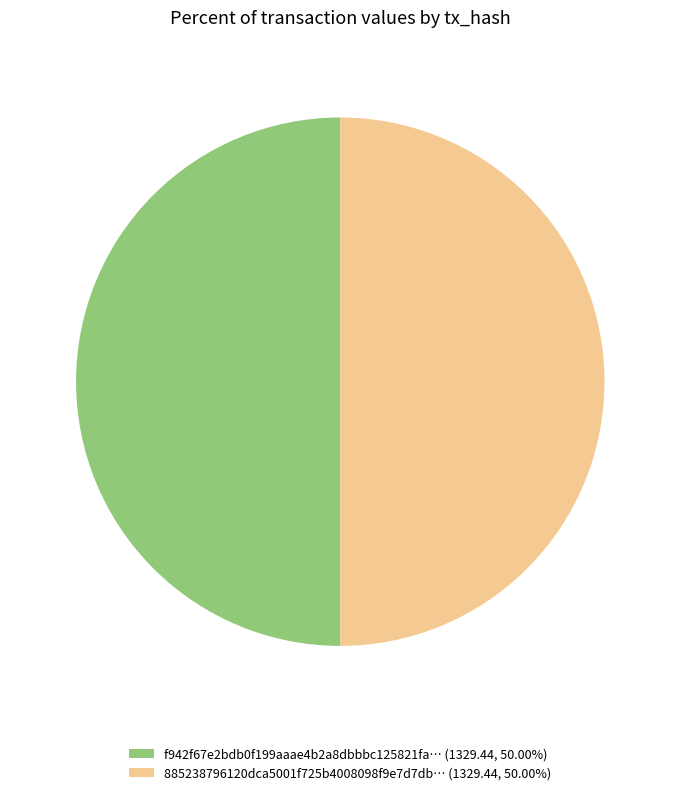

What is the ratio of the value at f942f67e2bdb0f199aaae4b2a8dbbbc125821fa… (1329.44, 50.00%) to the value at 885238796120dca5001f725b4008098f9e7d7db… (1329.44, 50.00%)?

1.0